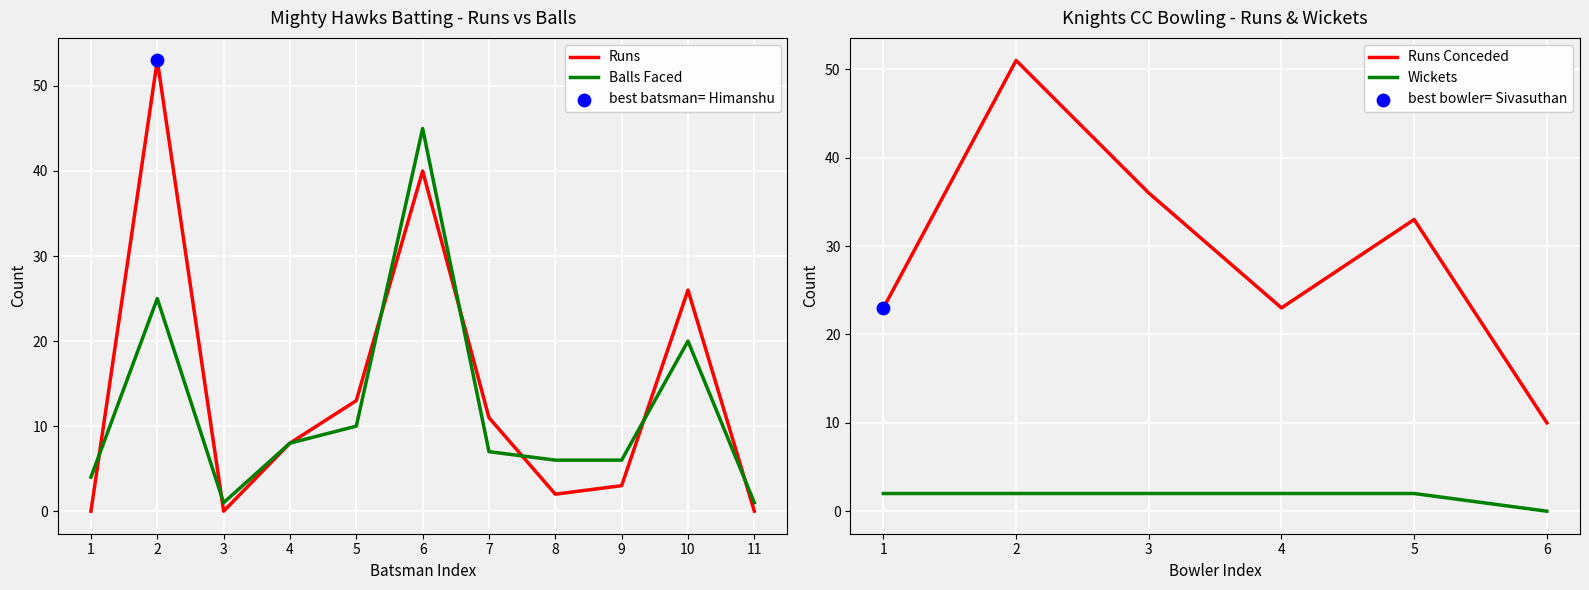

Which category has the highest value in the Balls Faced series?

6